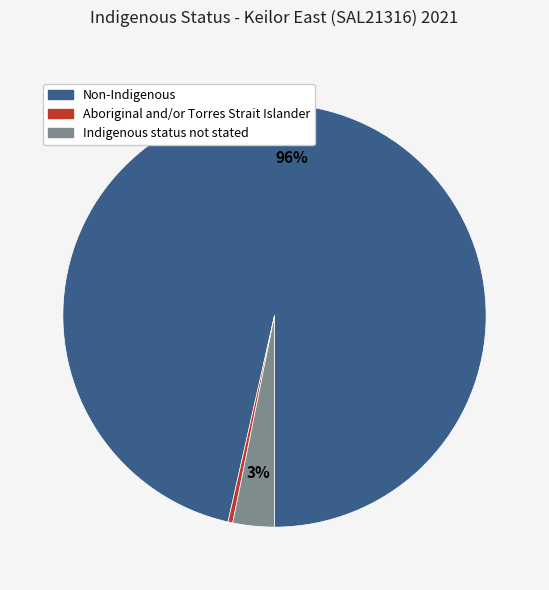

Is it true that Indigenous status not stated is 3% of the pie?

True